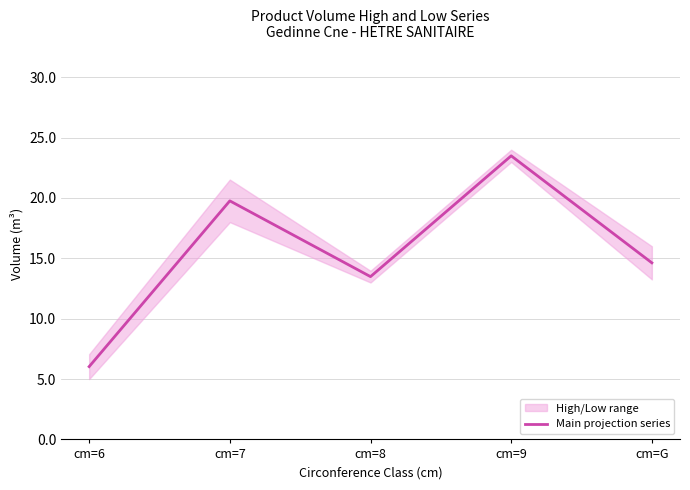

What is the minimum value shown in the chart?

6.0